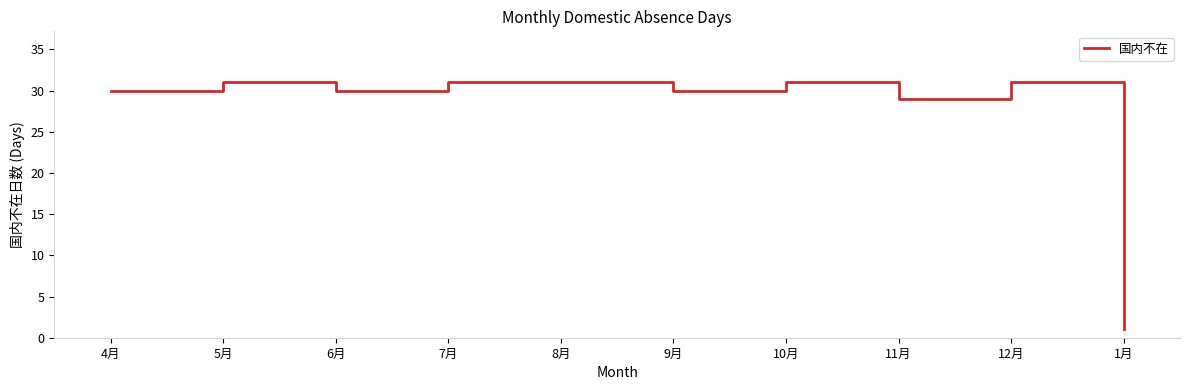

What is the average value?

28